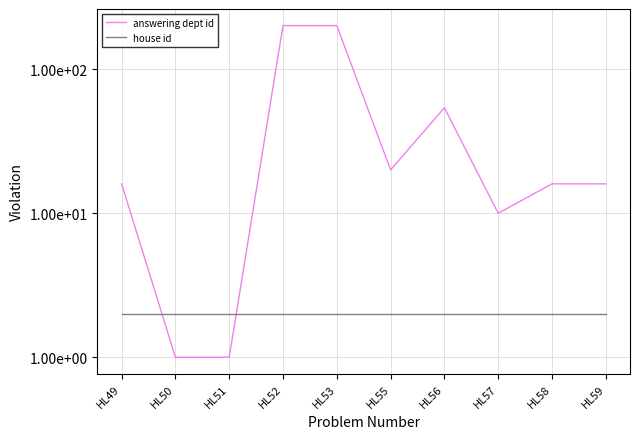

Where do house id and answering dept id first cross each other?

HL49 and HL50